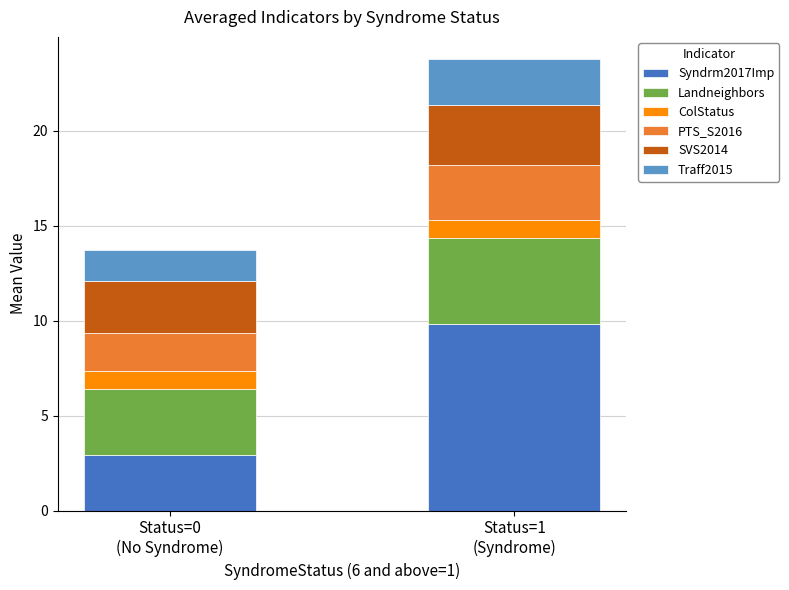

What is the difference between the maximum and minimum values in the Syndrm2017Imp series?

6.9